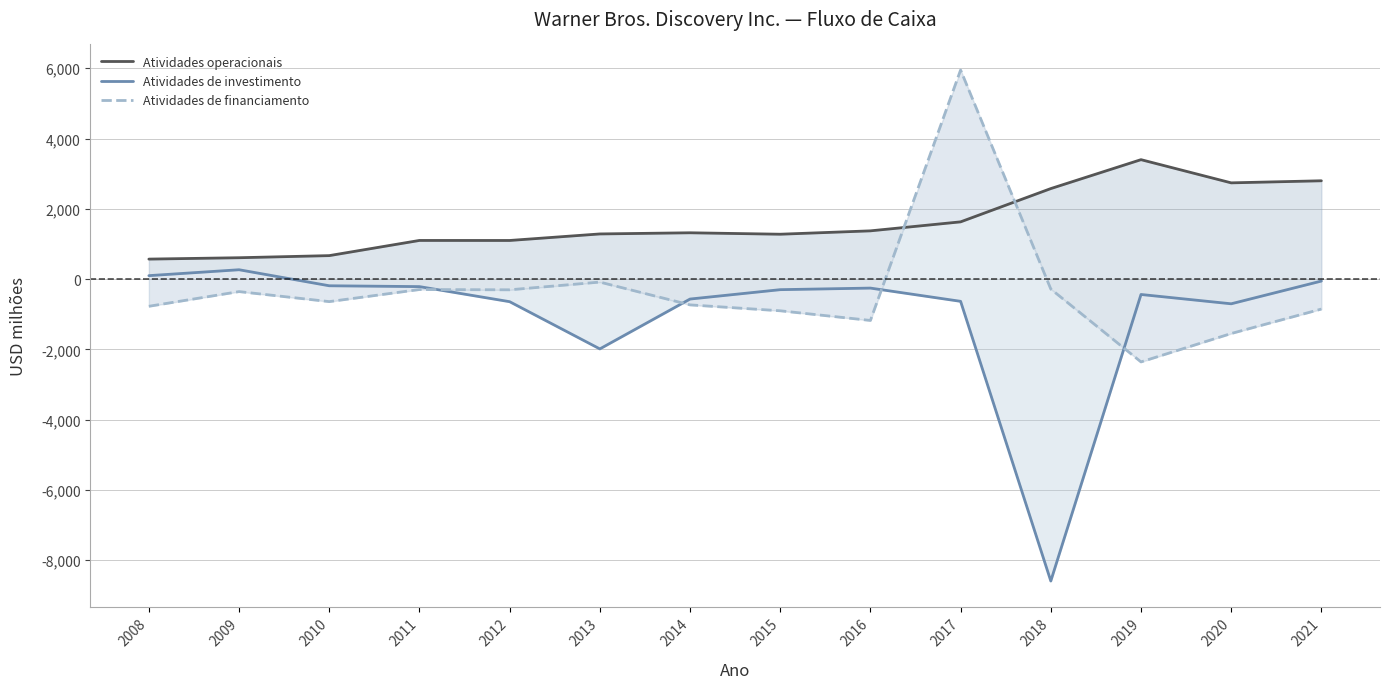

Which series has the widest spread of values?

Atividades de investimento